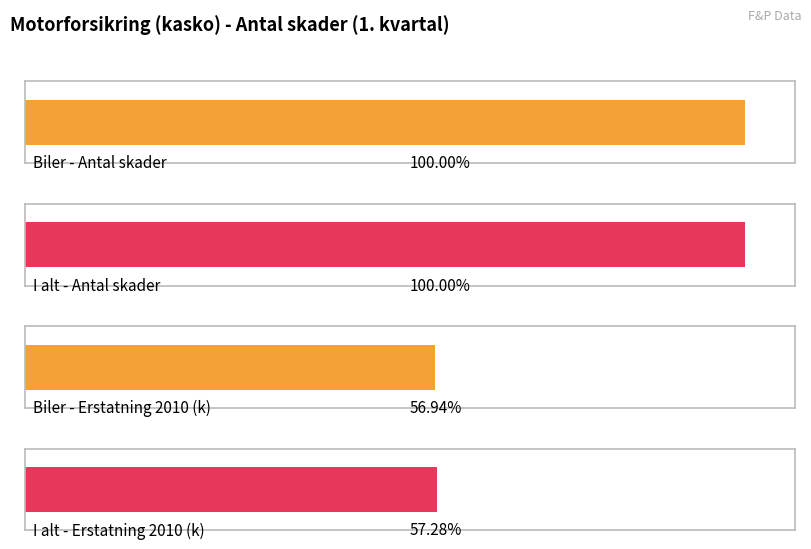

Which series has the largest total across all categories?

I alt